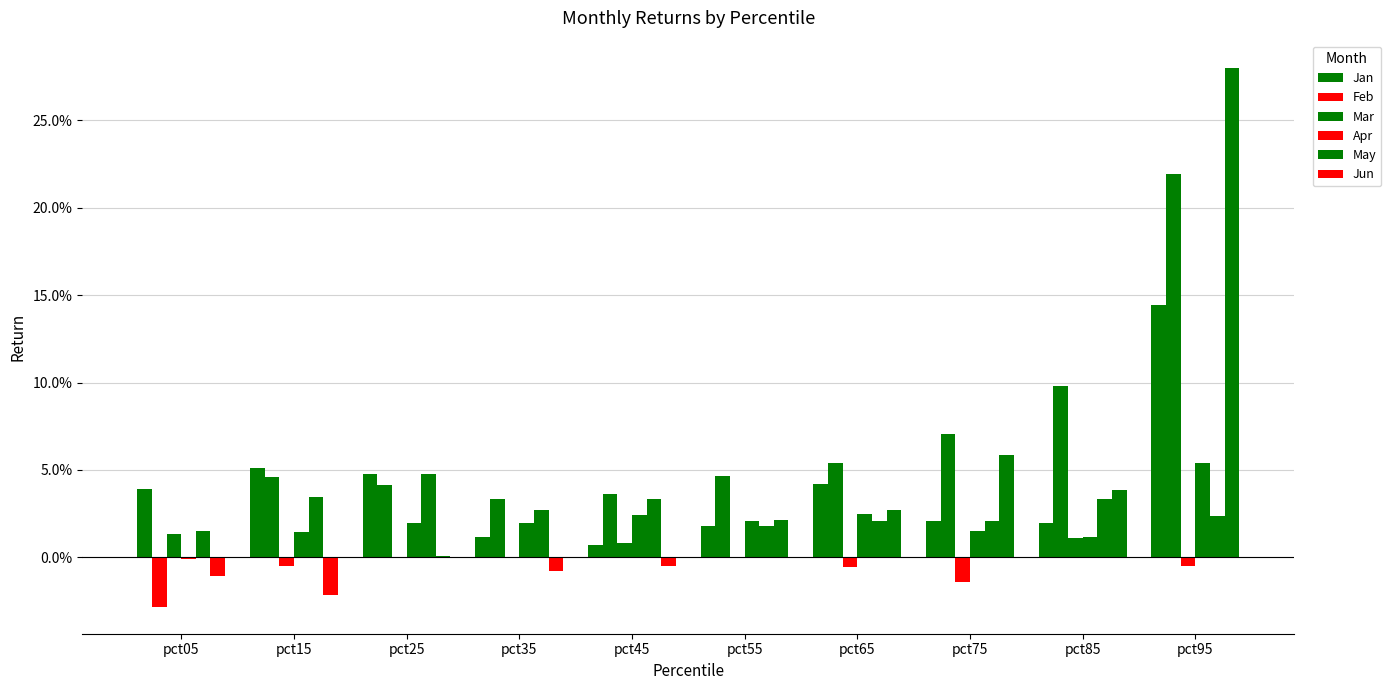

The Jan series shows 0.0 at pct05. True or false?

True